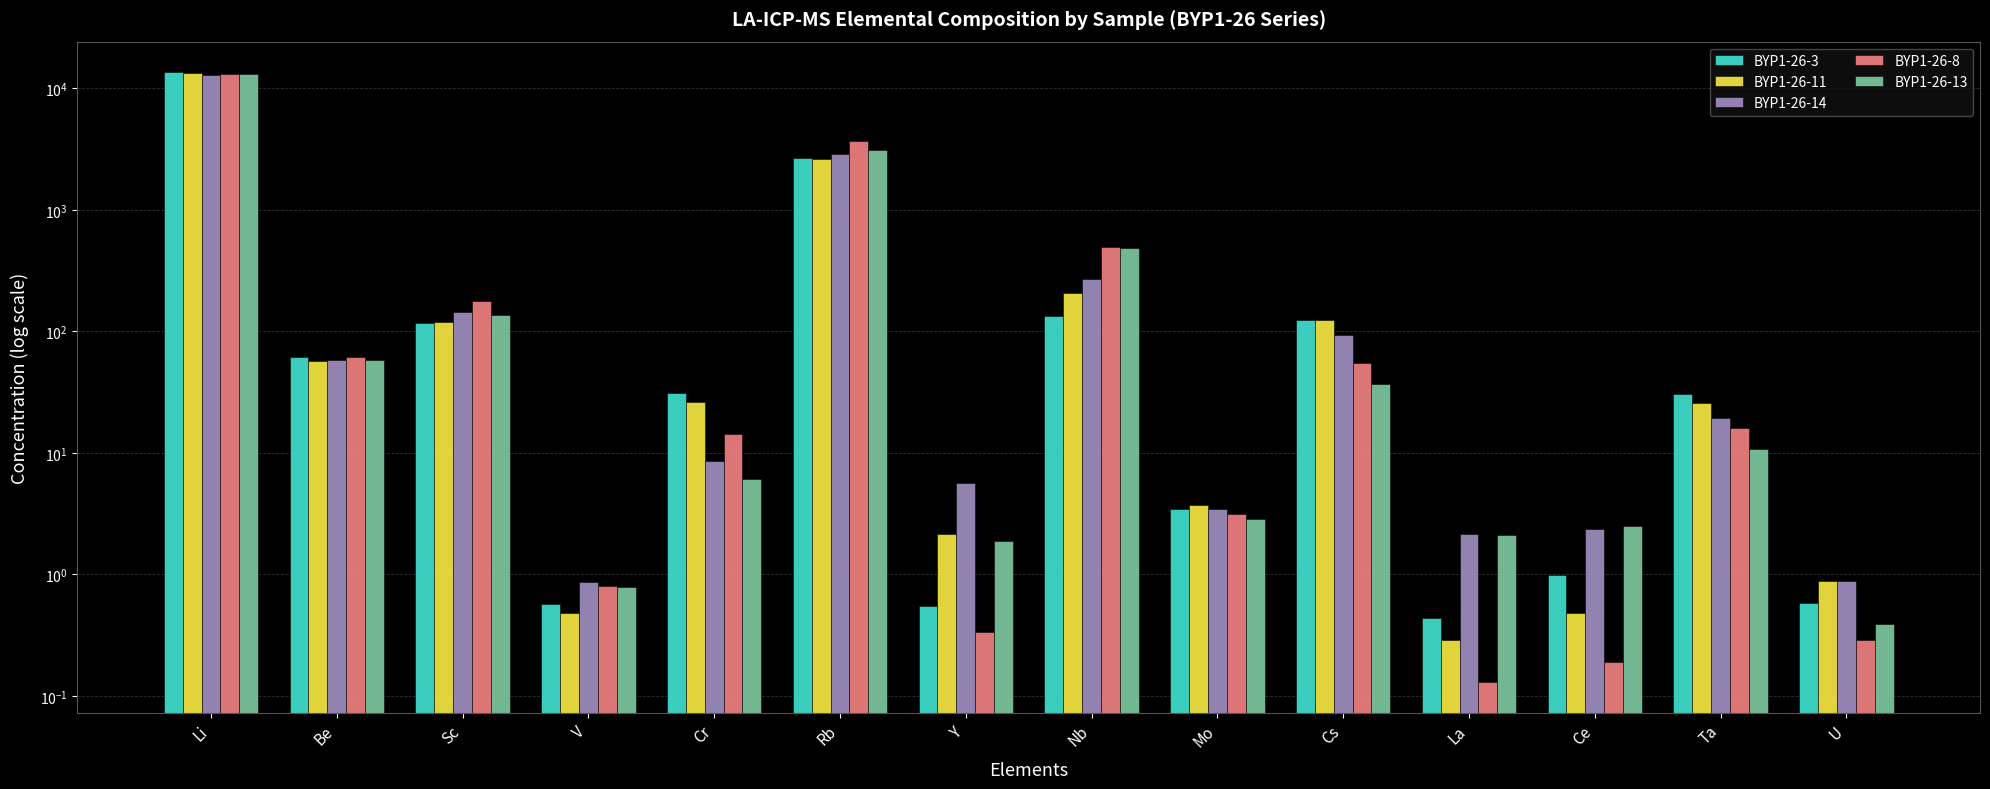

Where does the BYP1-26-11 series first go above 26?

Li